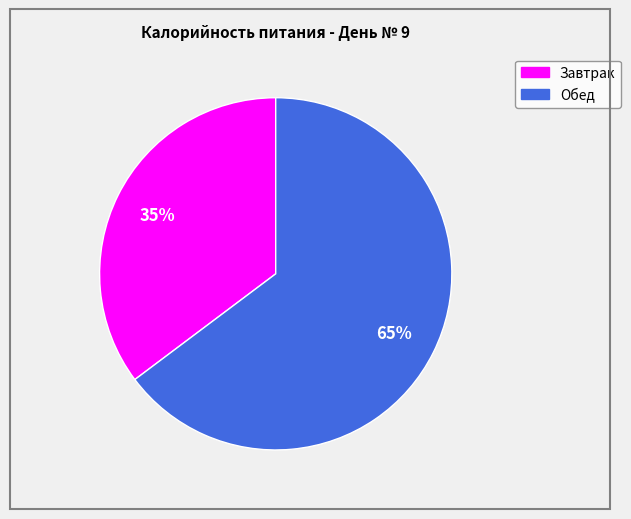

To the nearest percent, what portion does Завтрак represent?

35%